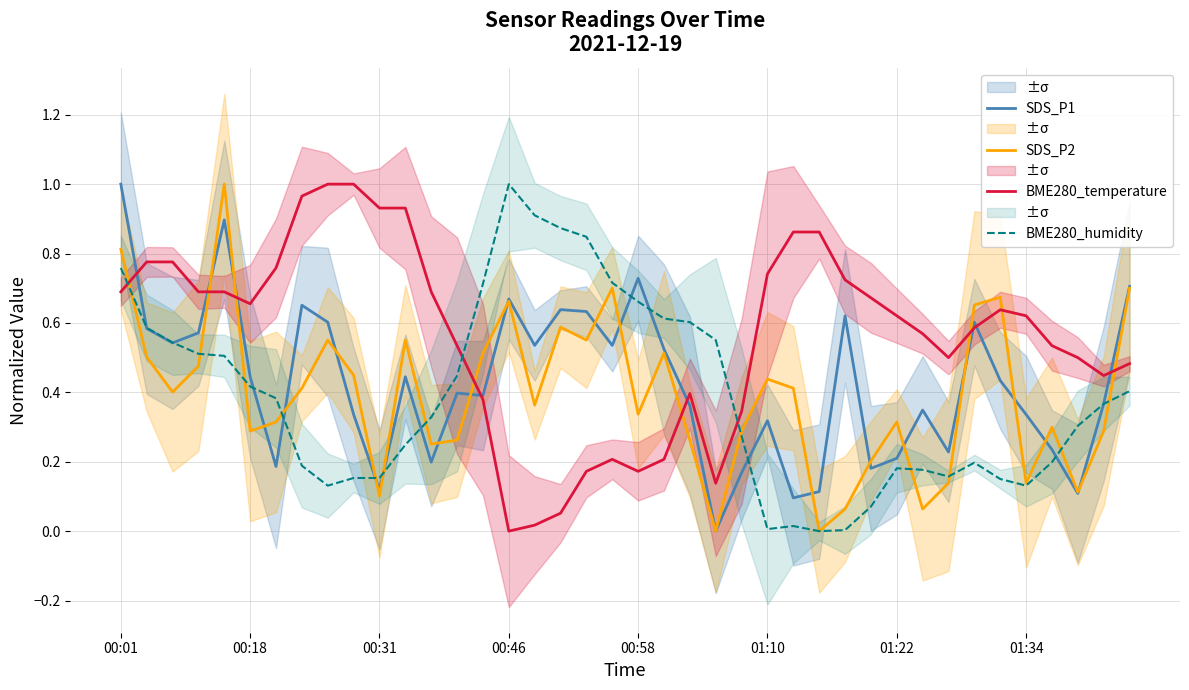

The SDS_P1 series shows 0.4 at 14. True or false?

True